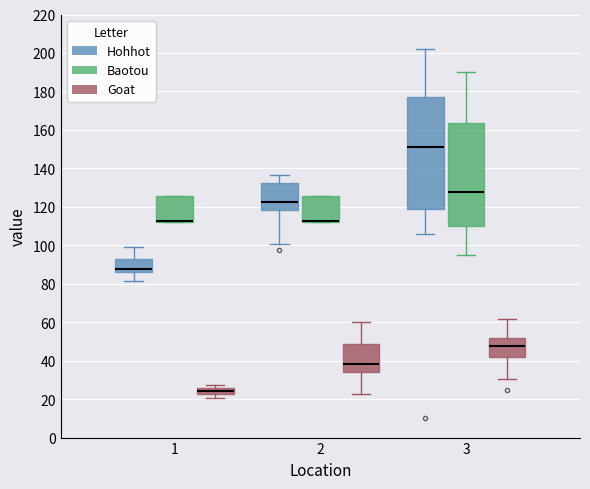

Where does the upper whisker of the box for 1 (Hohhot) end on the y-axis? The values are not printed on the chart, so give them approximately, as read against the axis.

98